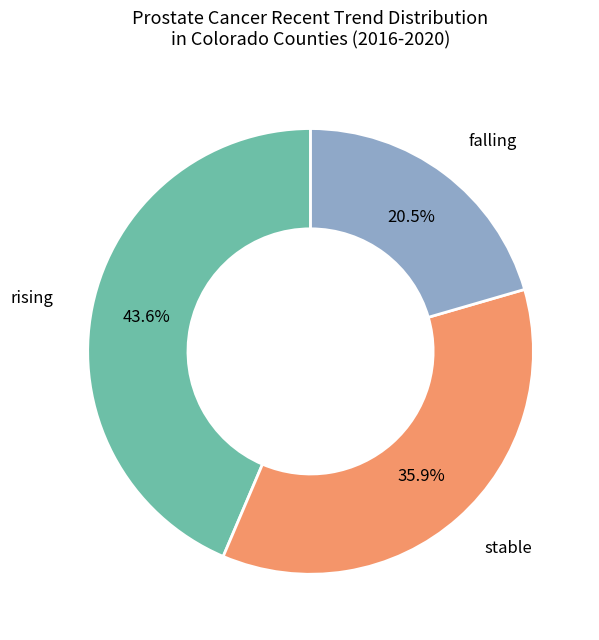

Does any single category account for the majority?

No